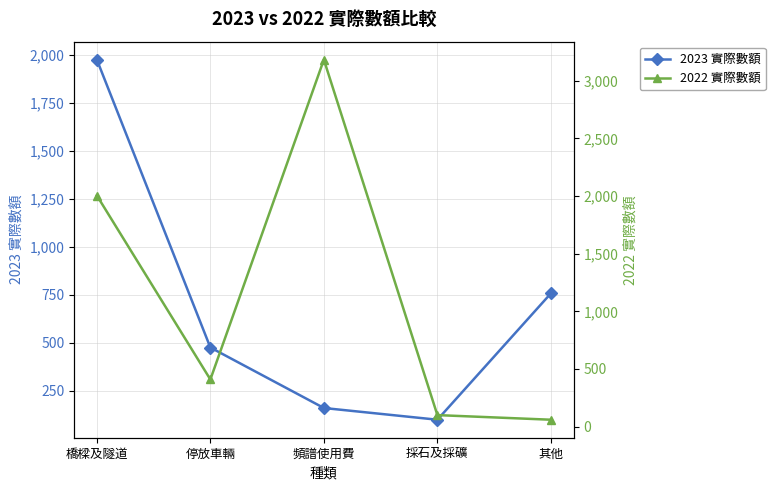

What is the difference between the maximum and minimum values in the 2022 實際數額 series?

3122